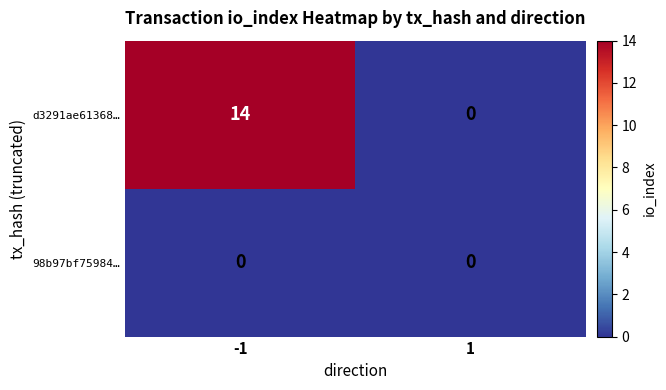

The d3291ae61368… series shows 5 at -1. True or false?

False